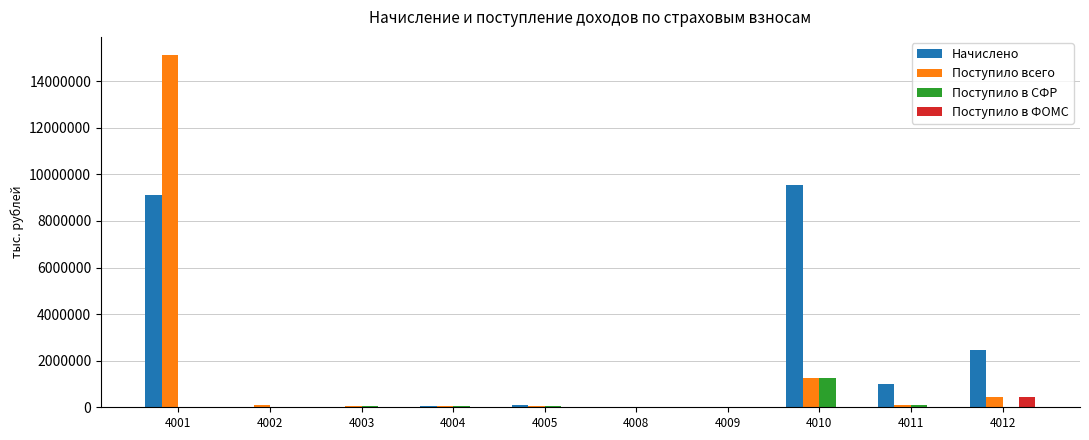

What is the highest value of the Поступило в ФОМС series?

425769